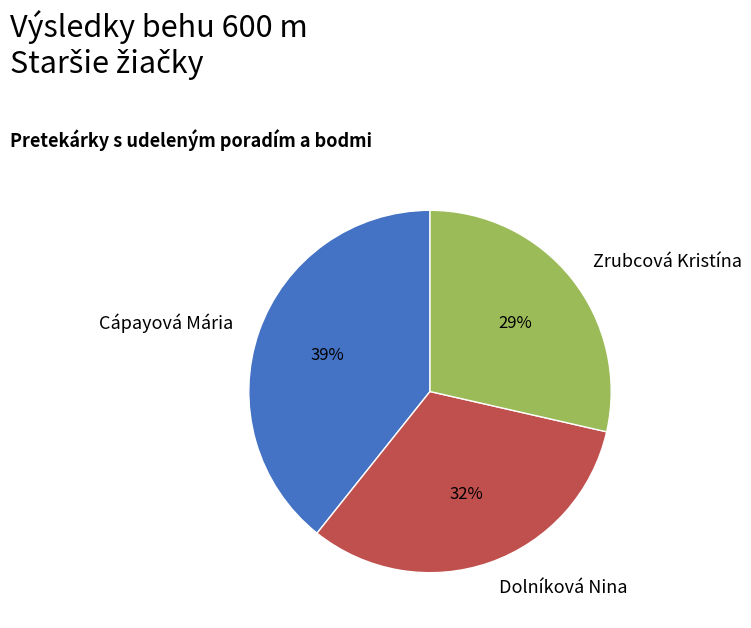

To the nearest percent, what is the average slice percentage?

33%